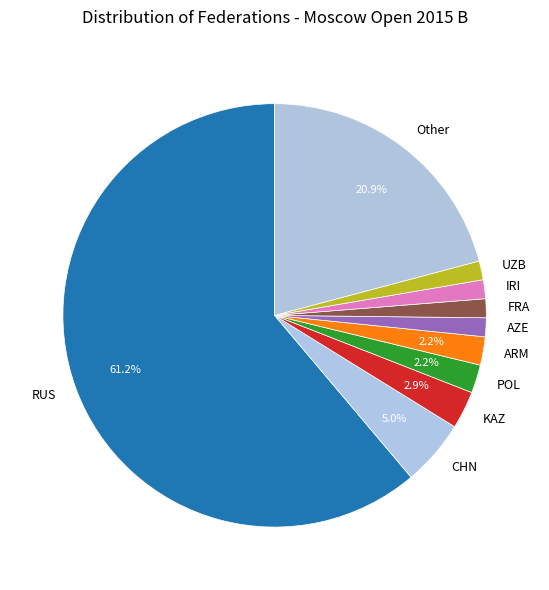

What percentage is the Other slice, to the nearest percent?

21%